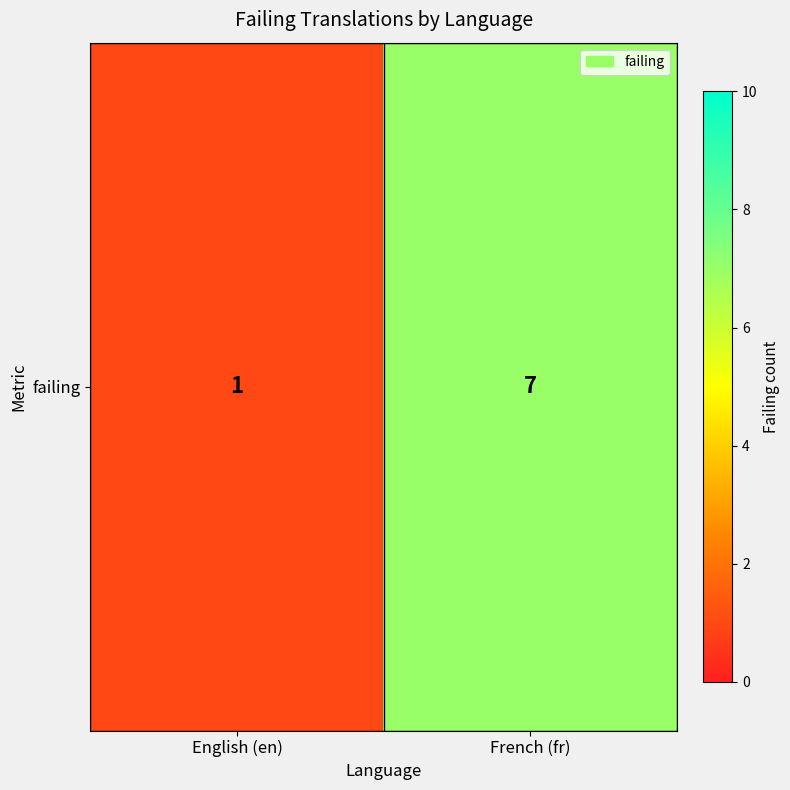

List the labels in order of value, largest first.

French (fr), English (en)